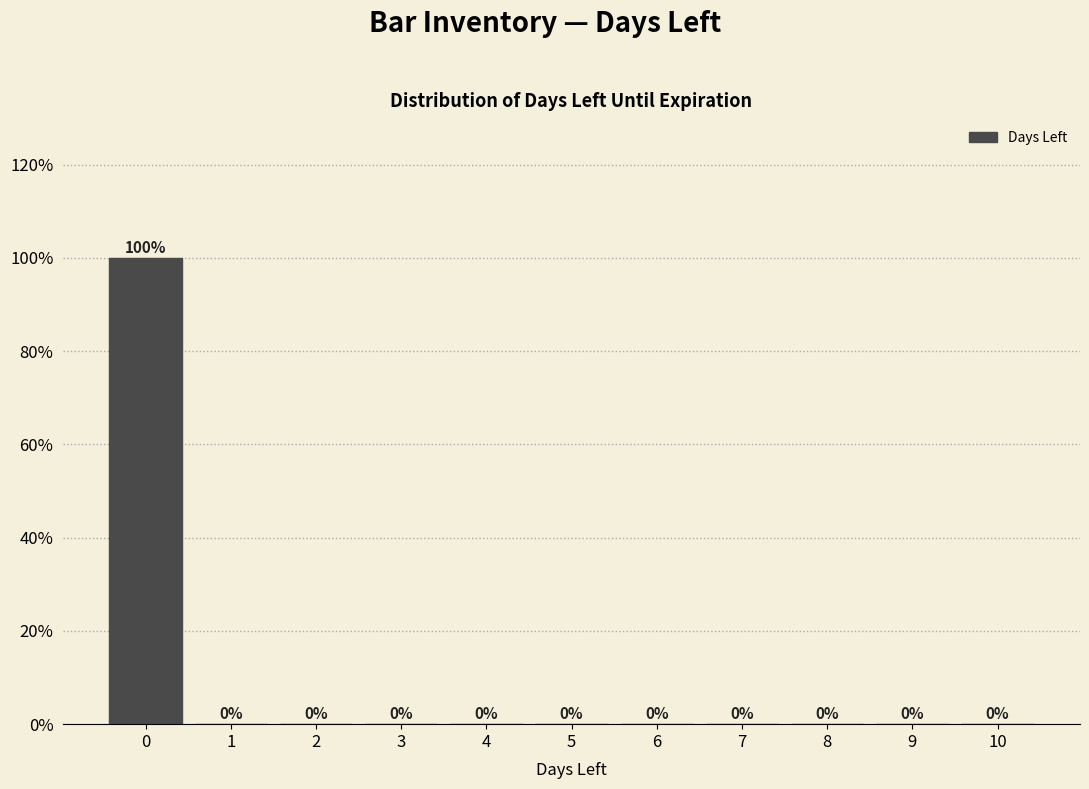

Reading left to right, transcribe all the data shown in this chart.

0=100	1=0	2=0	3=0	4=0	5=0	6=0	7=0	8=0	9=0	10=0